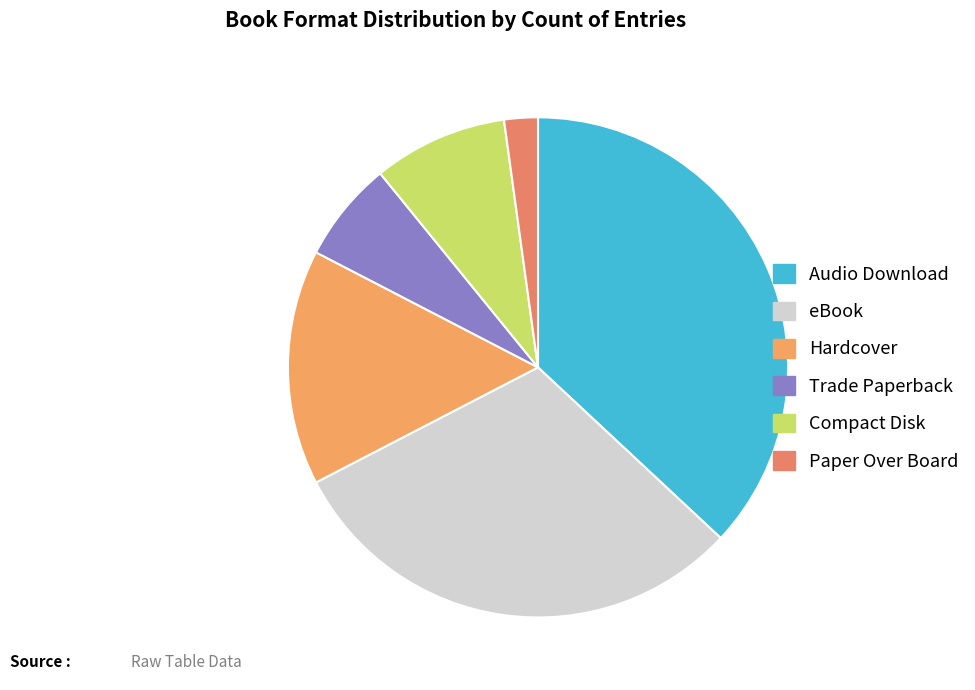

How many segments does this pie chart have?

6